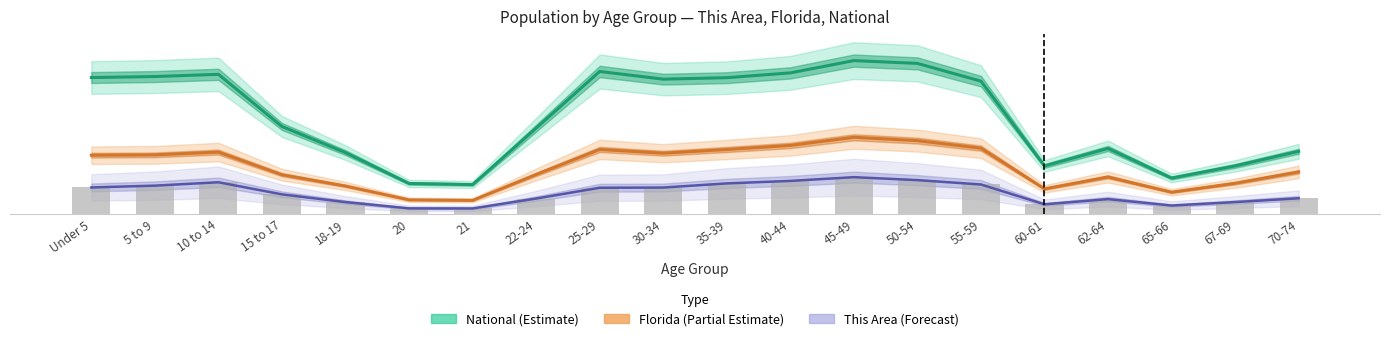

Rank the series at 5 to 9 from highest to lowest value.

National (Estimate), Florida (Partial Estimate), This Area (Forecast)